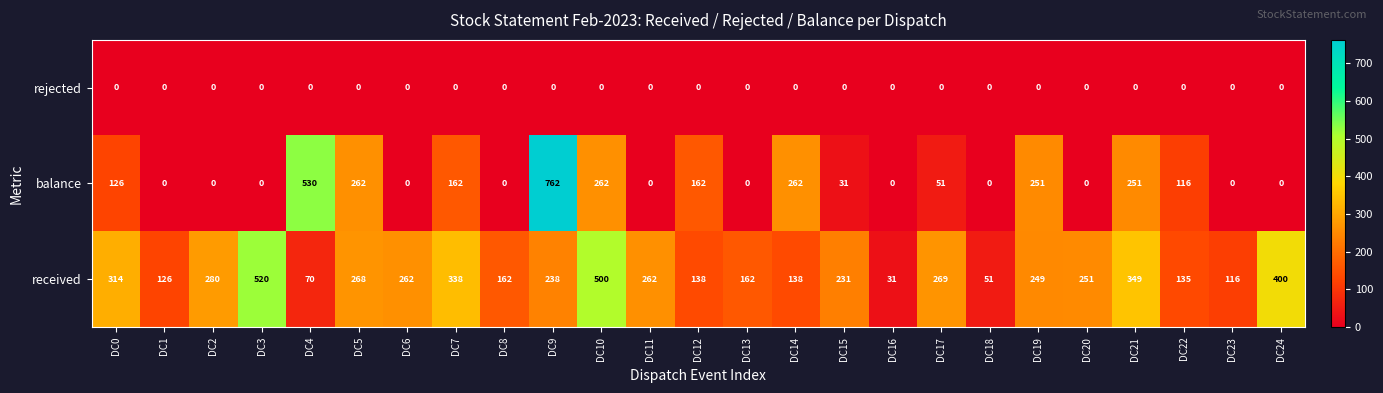

Which series has the widest spread of values?

balance